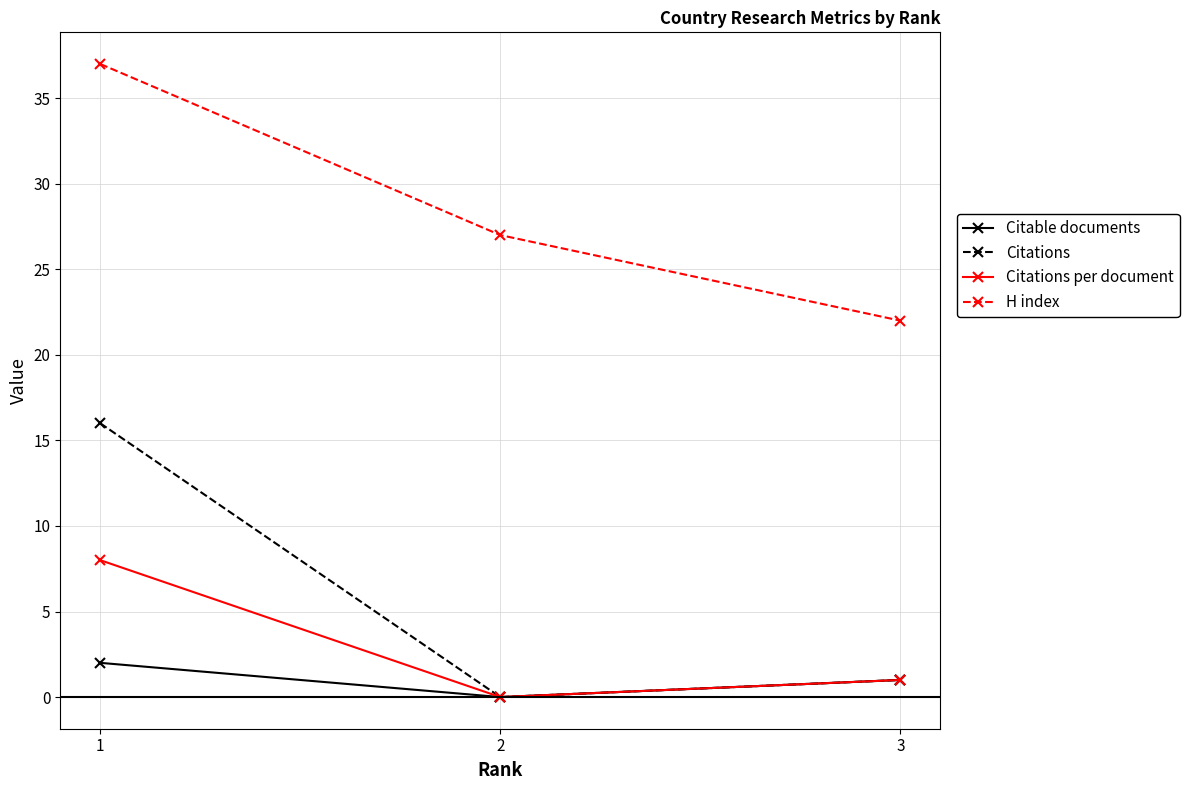

Which category has the lowest value in the Citable documents series?

2